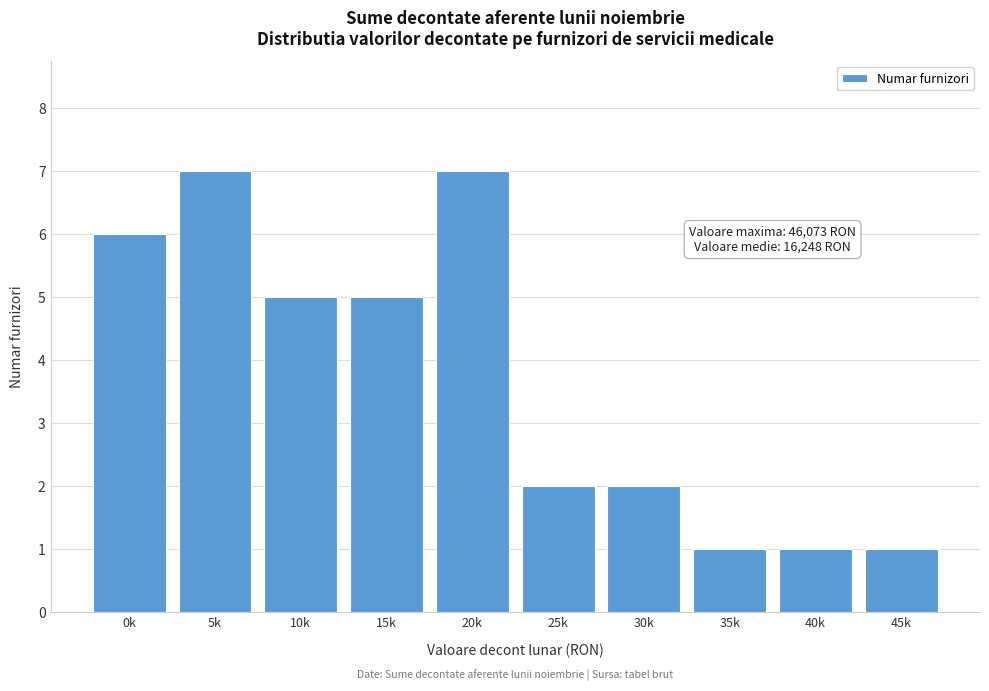

Reading left to right, what are all the values shown in this chart?

6	7	5	5	7	2	2	1	1	1